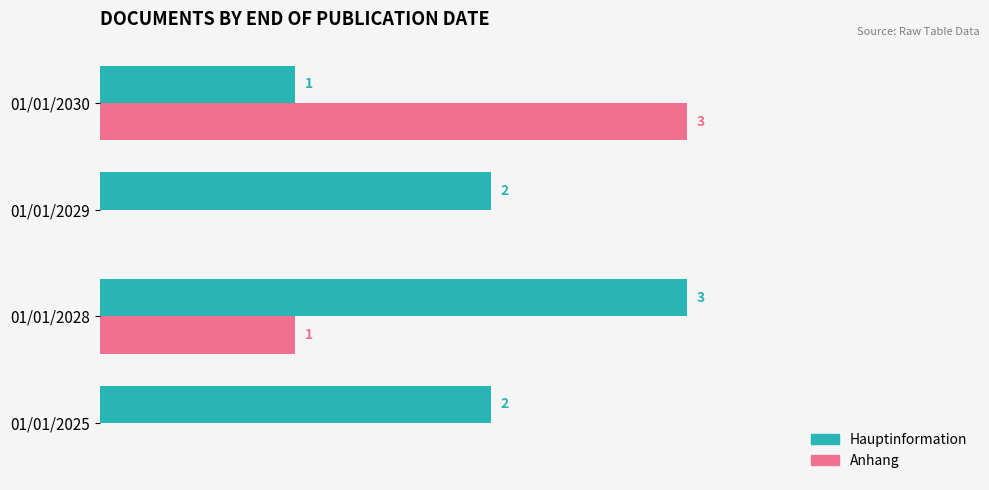

Which series changed the most between 01/01/2025 and 01/01/2030?

Anhang